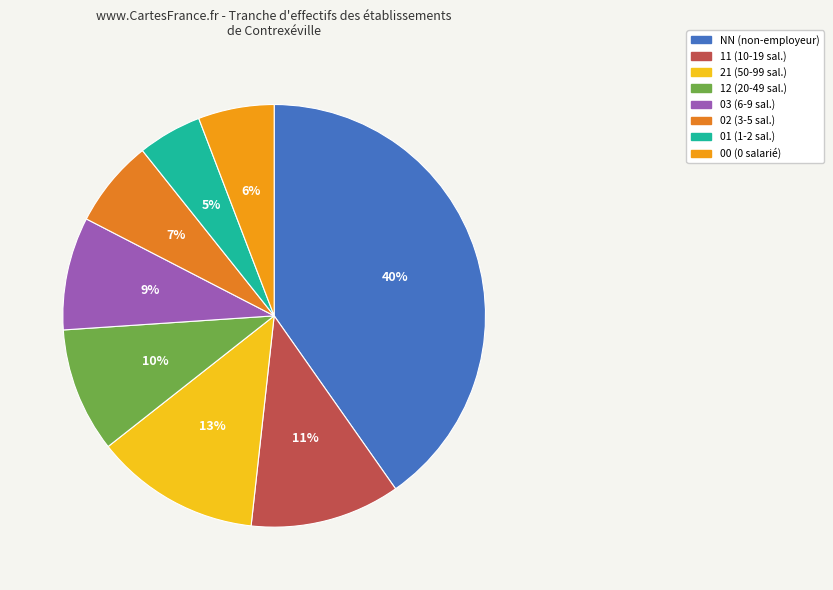

How many slices are in this pie chart?

8